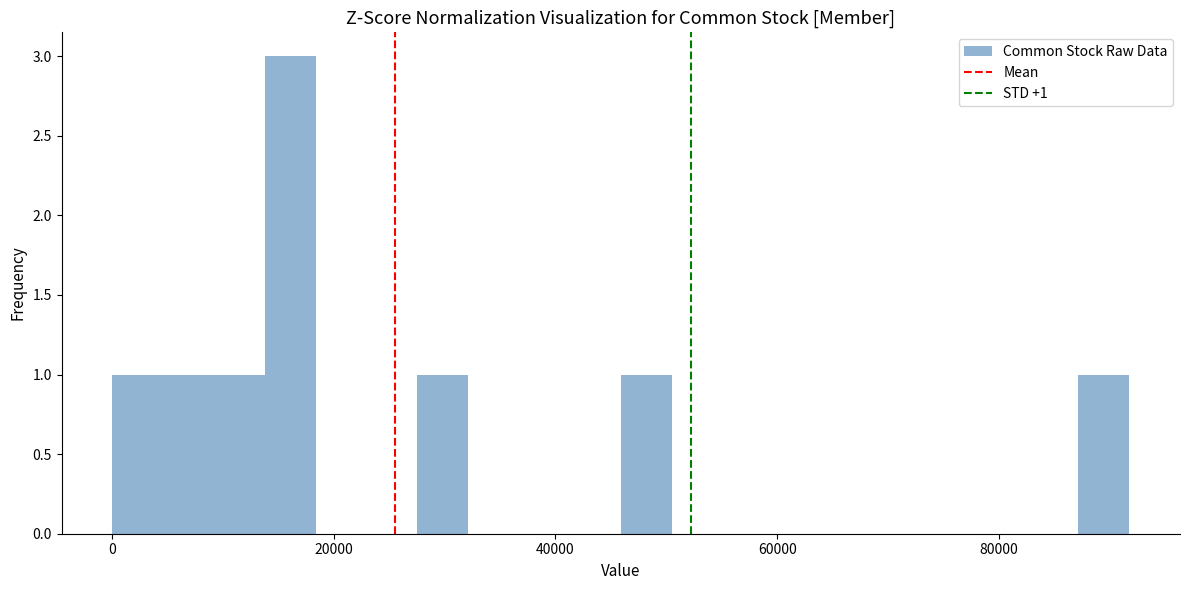

Around what value on the x-axis is the tallest bar? Give the approximate position of its centre, as read against the axis.

16000